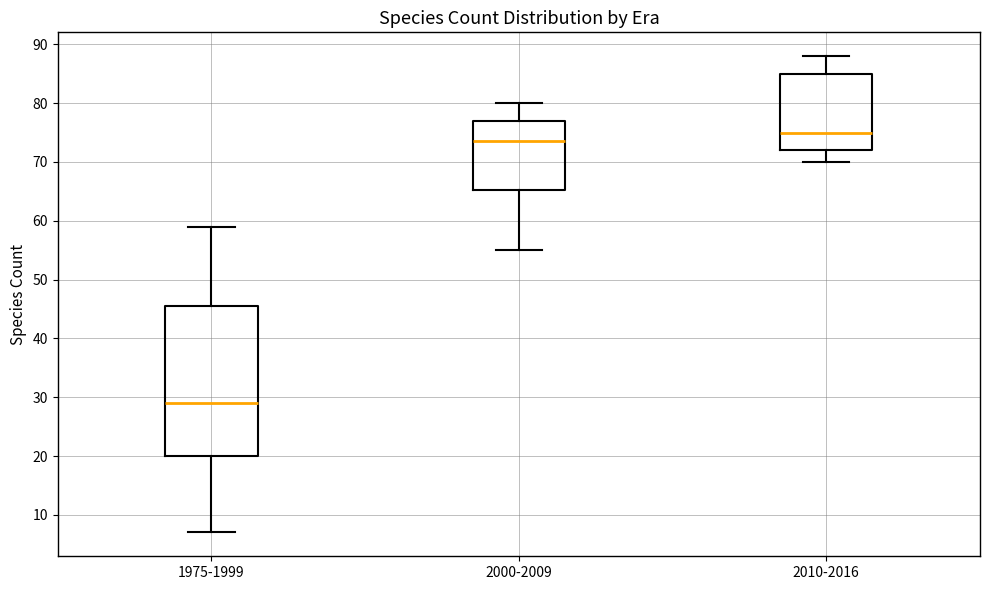

Which box is the tallest, from its lower edge to its upper edge?

1975-1999